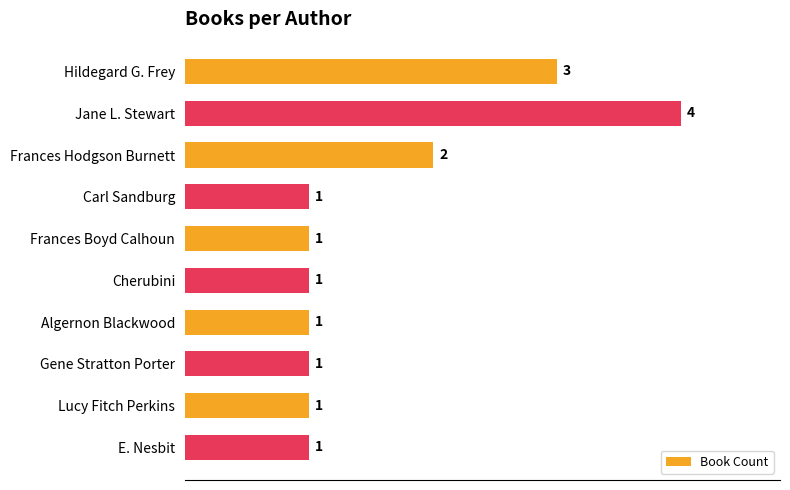

Are the bars horizontal?

Yes